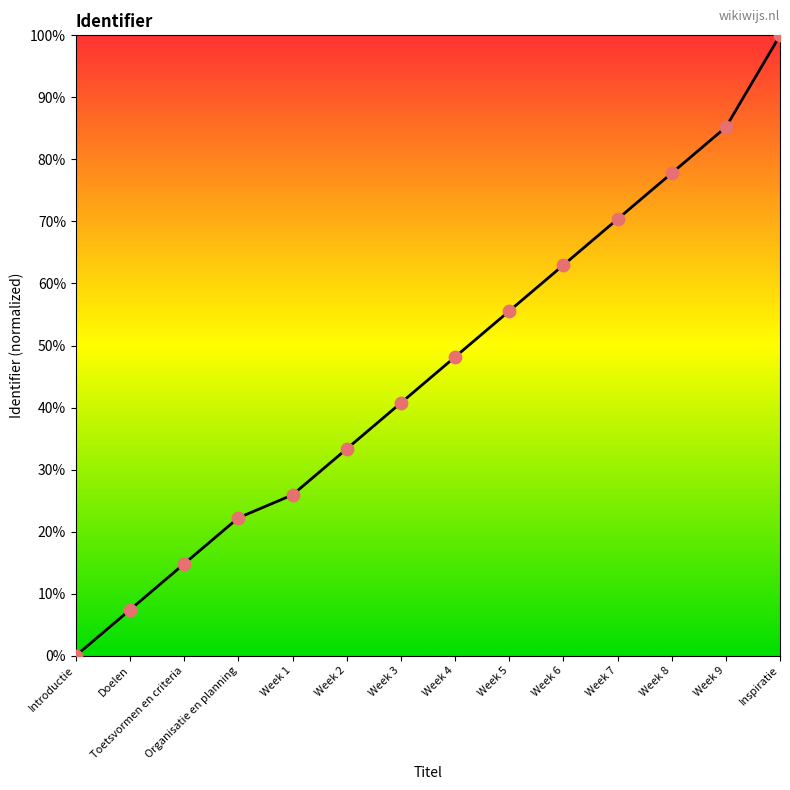

Between Week 6 and Toetsvormen en criteria, which is larger?

Week 6